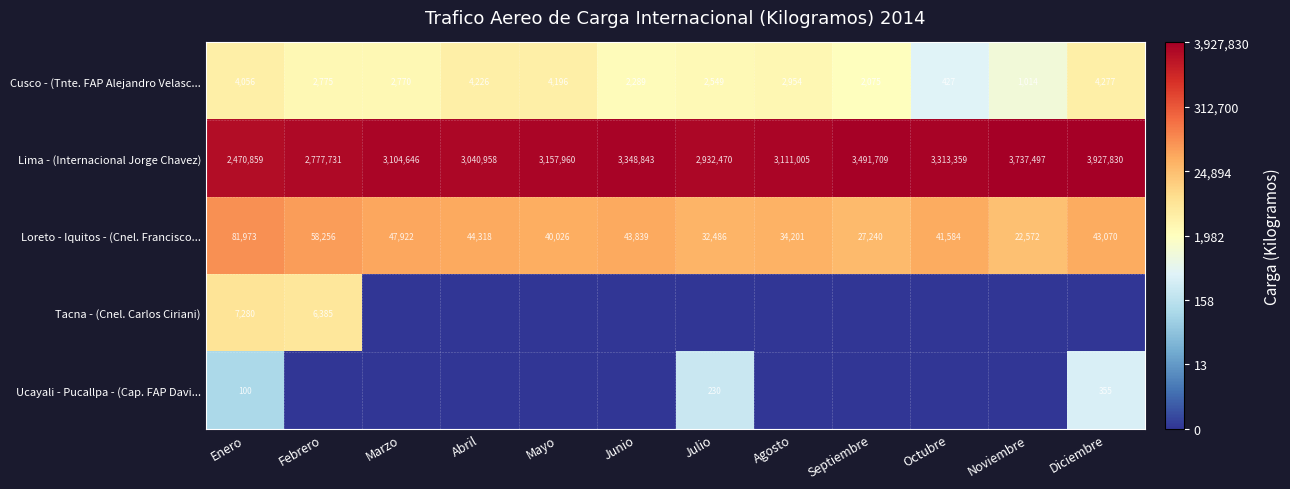

The Cusco - (Tnte. FAP Alejandro Velasc... series shows 2.0 at Diciembre. True or false?

False